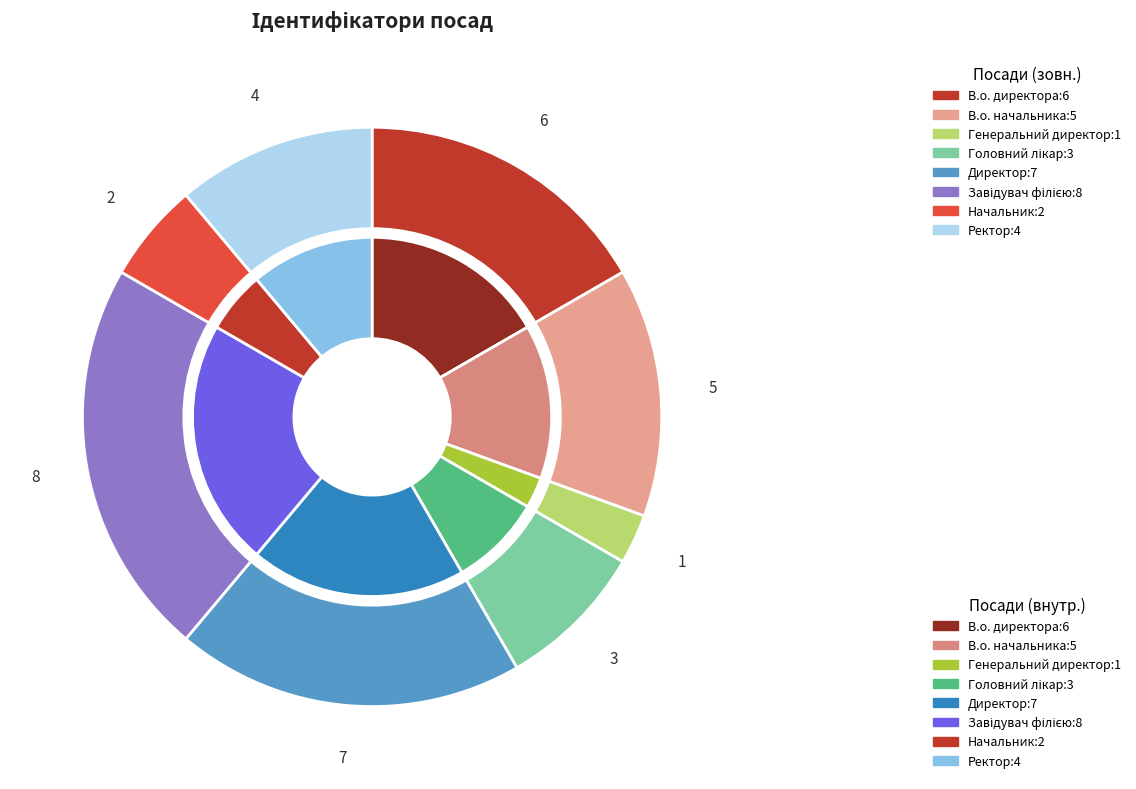

To the nearest percent, what is the difference between the Генеральний директор and Завідувач філією slice percentages?

19%